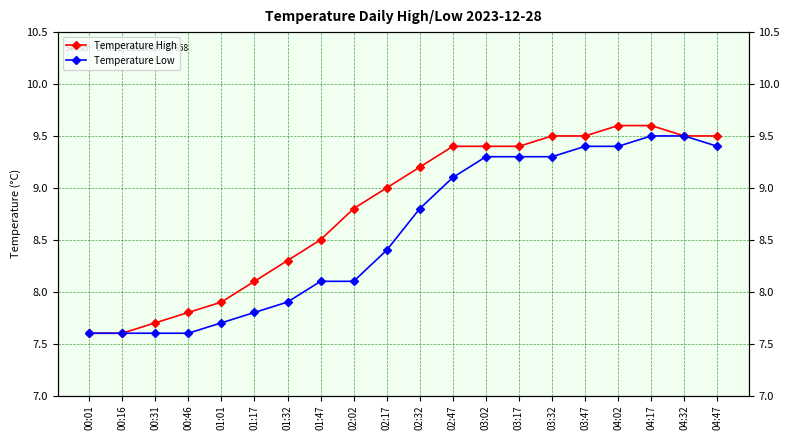

Reading right to left, transcribe all the data shown in this chart.

Temperature High: 04:47=9.5	04:32=9.5	04:17=9.6	04:02=9.6	03:47=9.5	03:32=9.5	03:17=9.4	03:02=9.4	02:47=9.4	02:32=9.2	02:17=9.0	02:02=8.8	01:47=8.5	01:32=8.3	01:17=8.1	01:01=7.9	00:46=7.8	00:31=7.7	00:16=7.6	00:01=7.6
Temperature Low: 04:47=9.4	04:32=9.5	04:17=9.5	04:02=9.4	03:47=9.4	03:32=9.3	03:17=9.3	03:02=9.3	02:47=9.1	02:32=8.8	02:17=8.4	02:02=8.1	01:47=8.1	01:32=7.9	01:17=7.8	01:01=7.7	00:46=7.6	00:31=7.6	00:16=7.6	00:01=7.6